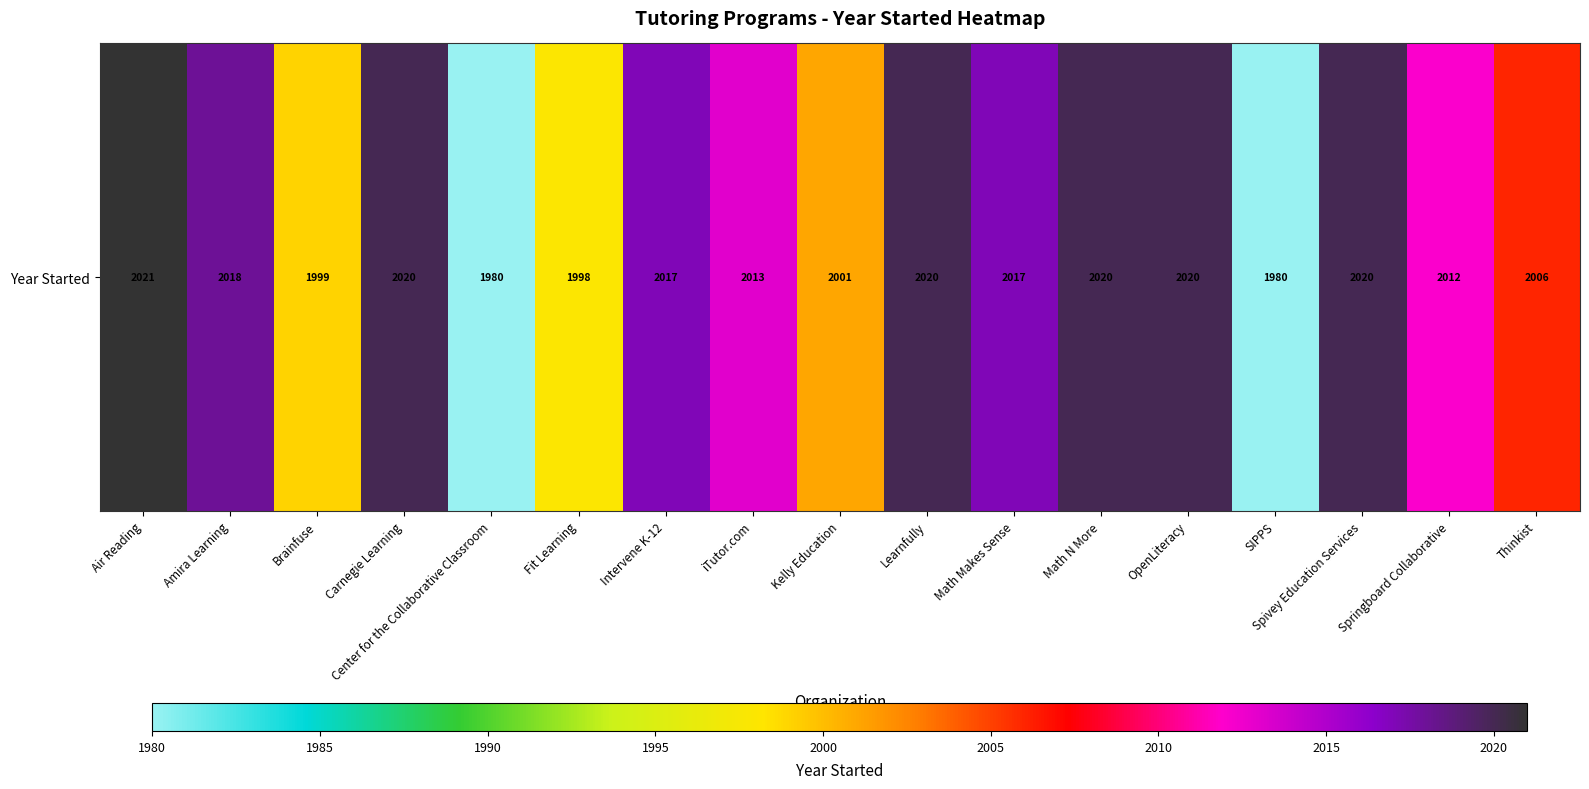

Reading right to left, transcribe all the data shown in this chart.

Thinkist=2006	Springboard Collaborative=2012	Spivey Education Services=2020	SIPPS=1980	OpenLiteracy=2020	Math N More=2020	Math Makes Sense=2017	Learnfully=2020	Kelly Education=2001	iTutor.com=2013	Intervene K-12=2017	Fit Learning=1998	Center for the Collaborative Classroom=1980	Carnegie Learning=2020	Brainfuse=1999	Amira Learning=2018	Air Reading=2021